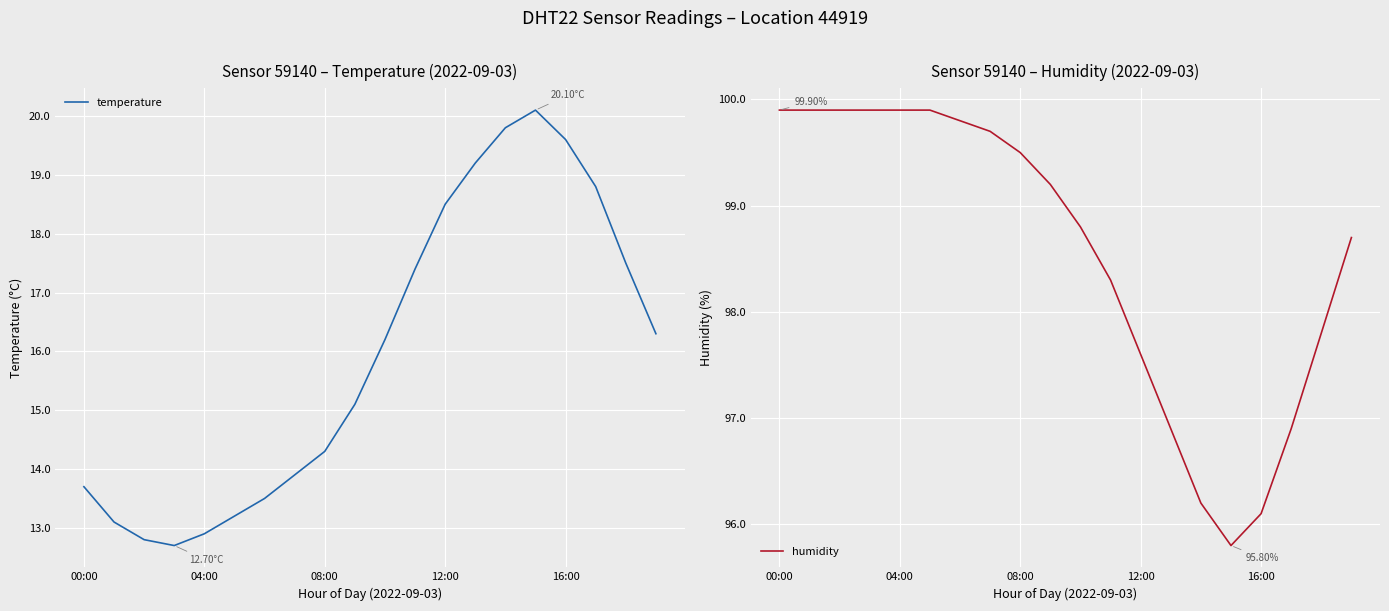

Reading left to right, list all the values displayed in this chart.

temperature: 13.7	13.1	12.8	12.7	12.9	13.2	13.5	13.9	14.3	15.1	16.2	17.4	18.5	19.2	19.8	20.1	19.6	18.8	17.5	16.3
humidity: 99.9	99.9	99.9	99.9	99.9	99.9	99.8	99.7	99.5	99.2	98.8	98.3	97.6	96.9	96.2	95.8	96.1	96.9	97.8	98.7